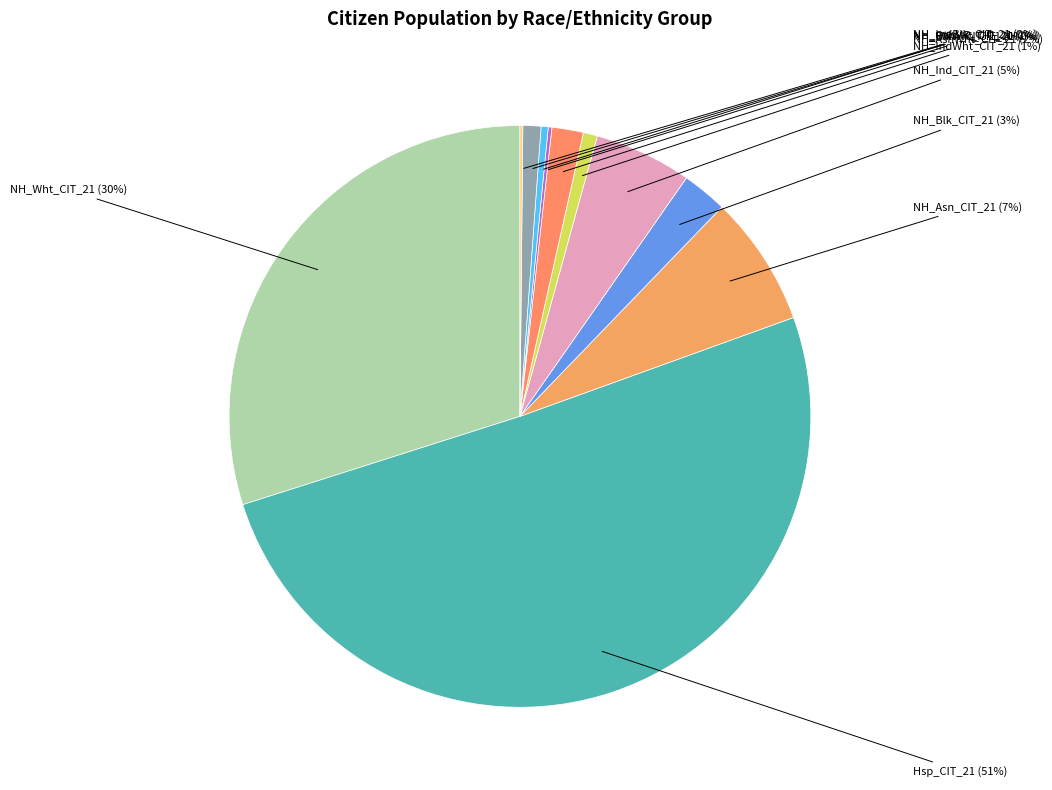

Do NH_IndWht_CIT_21 and Hsp_CIT_21 together represent more than half of the pie?

Yes